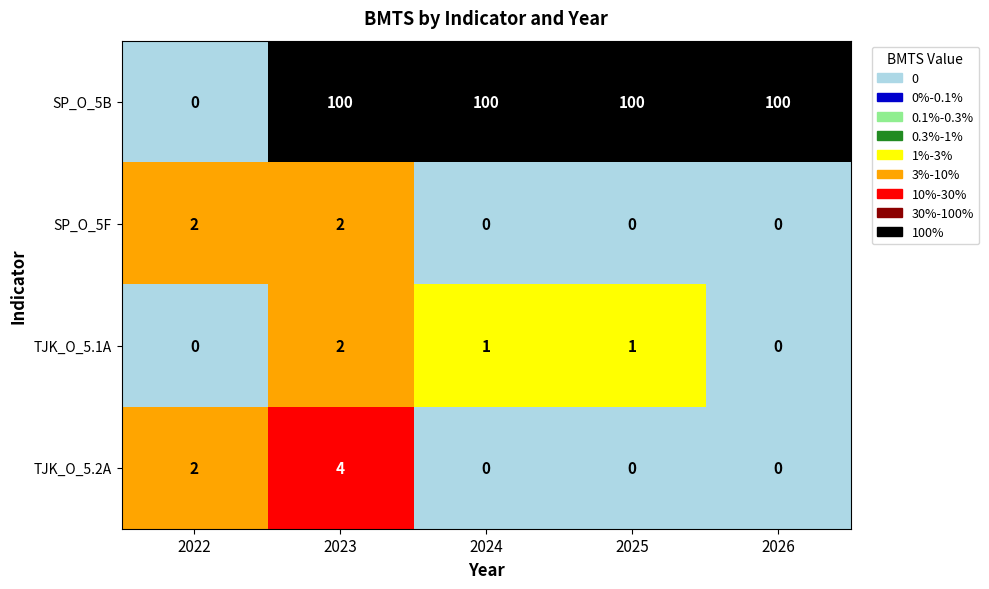

What is the spread (max minus min) of values at 2023?

98